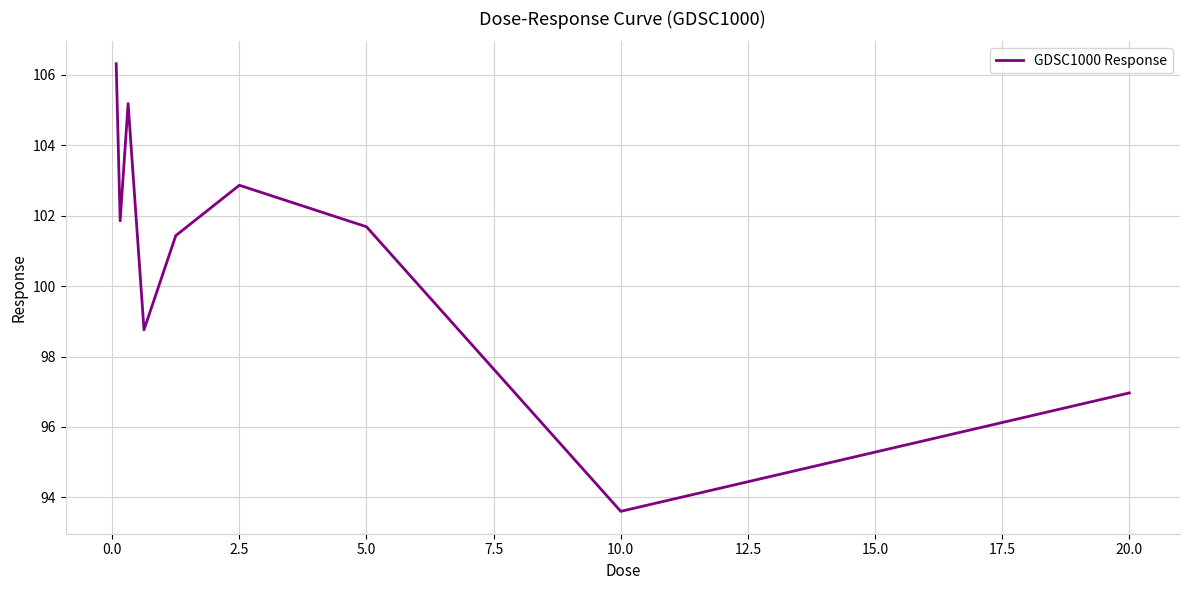

Reading left to right, extract all data points from this chart.

106.3	101.9	105.2	98.8	101.4	102.9	101.7	93.6	97.0